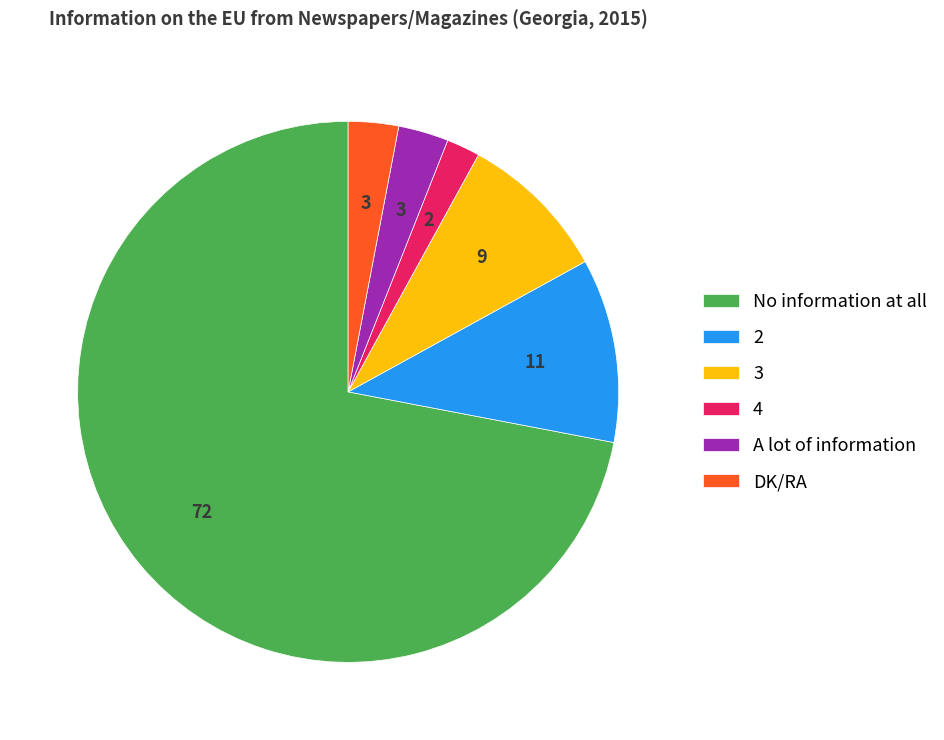

How many slices are in this pie chart?

6